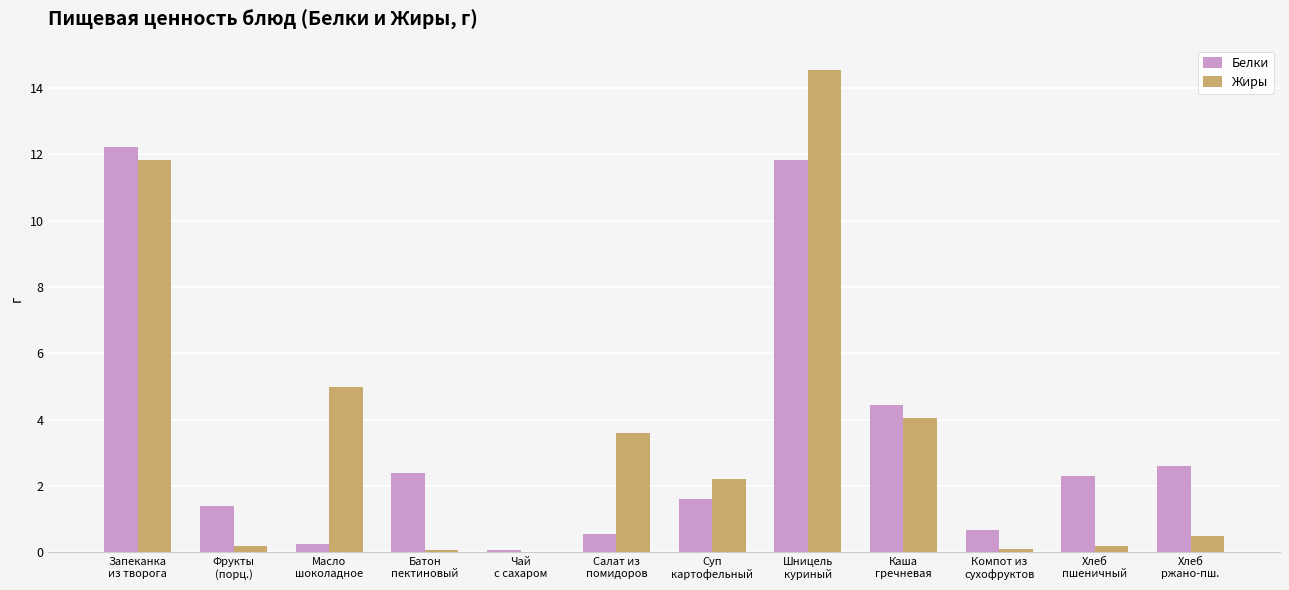

What is the maximum value for Белки?

12.2